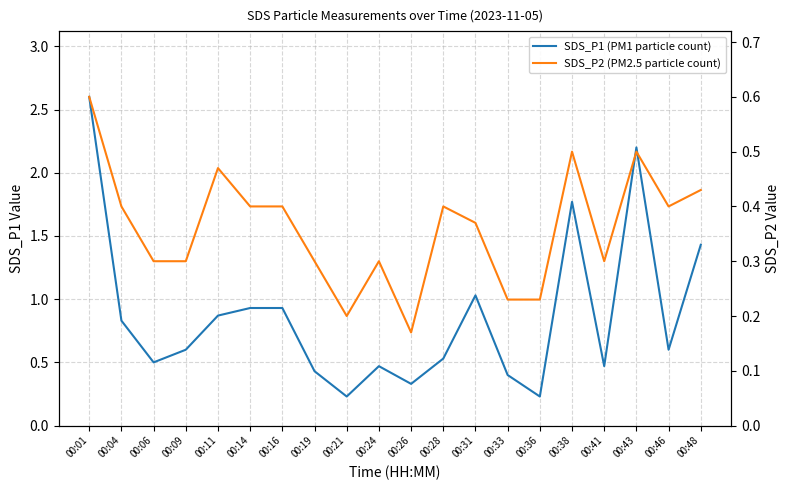

Reading left to right, transcribe all the data shown in this chart.

SDS_P1 (PM1 particle count): 00:01=2.6	00:04=0.8	00:06=0.5	00:09=0.6	00:11=0.9	00:14=0.9	00:16=0.9	00:19=0.4	00:21=0.2	00:24=0.5	00:26=0.3	00:28=0.5	00:31=1.0	00:33=0.4	00:36=0.2	00:38=1.8	00:41=0.5	00:43=2.2	00:46=0.6	00:48=1.4
SDS_P2 (PM2.5 particle count): 00:01=0.6	00:04=0.4	00:06=0.3	00:09=0.3	00:11=0.5	00:14=0.4	00:16=0.4	00:19=0.3	00:21=0.2	00:24=0.3	00:26=0.2	00:28=0.4	00:31=0.4	00:33=0.2	00:36=0.2	00:38=0.5	00:41=0.3	00:43=0.5	00:46=0.4	00:48=0.4